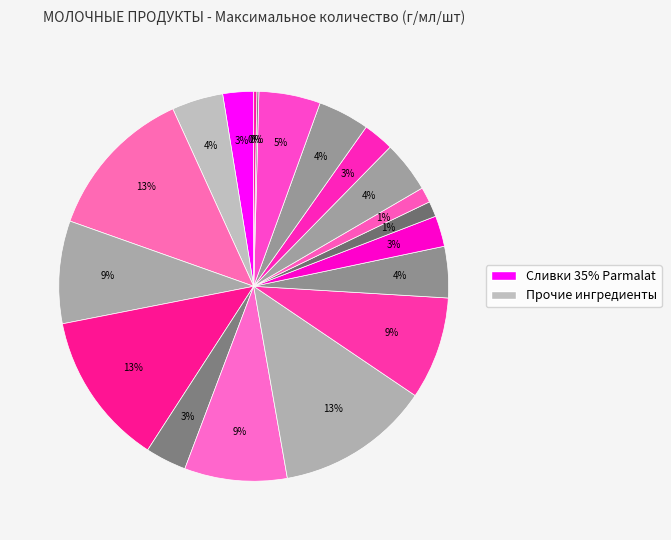

How many slices are in this pie chart?

19